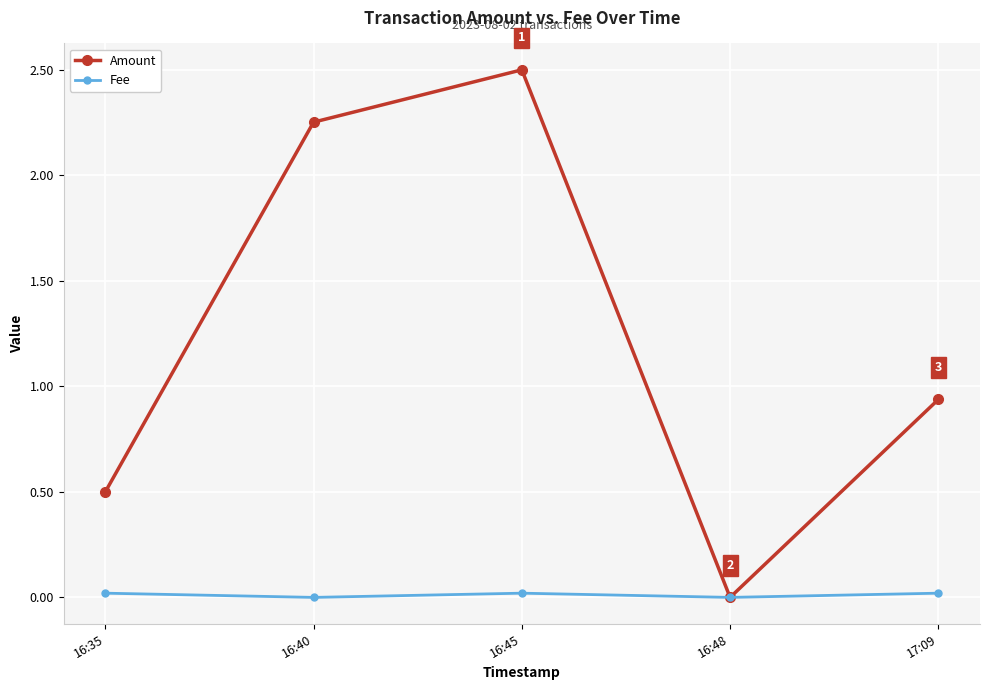

Between 16:48 and 17:09, which series saw the biggest shift?

Amount